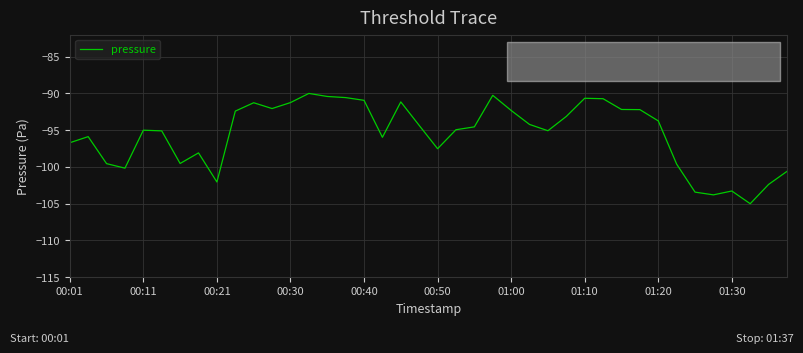

What is the maximum value shown in the chart?

-90.0